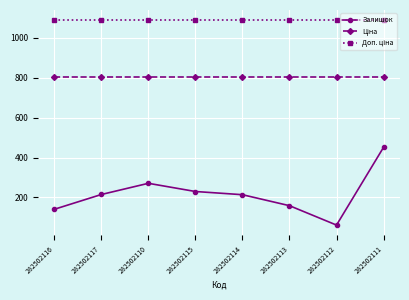

What is the difference between the second highest and minimum values in the Залишок series?

209.0